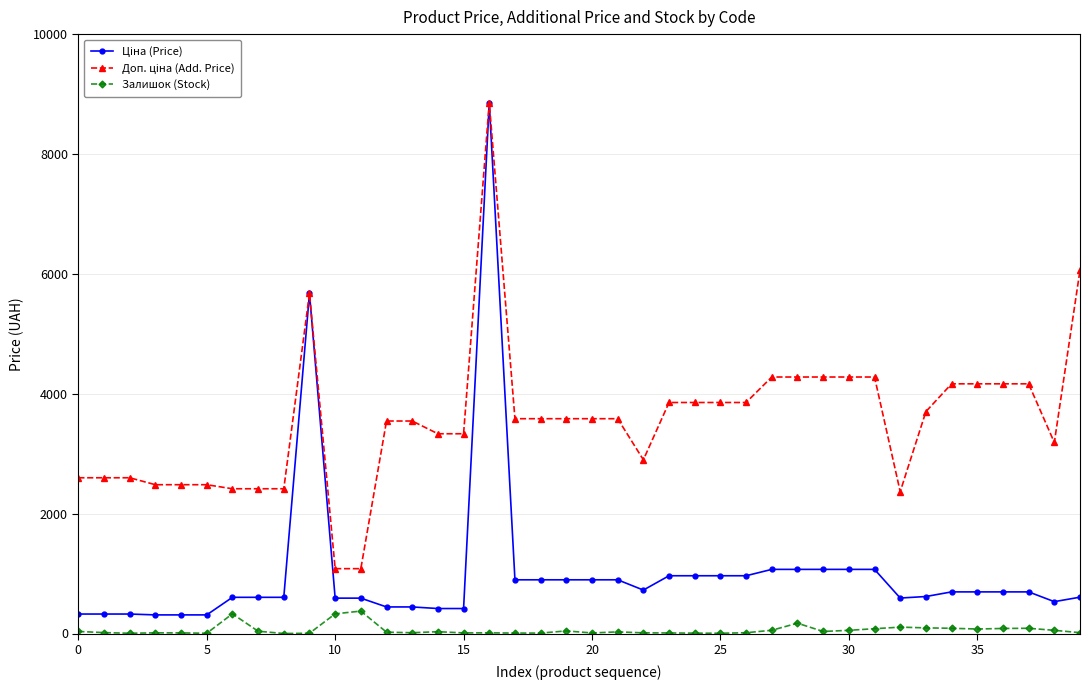

What is the maximum value shown in the chart?

8856.7